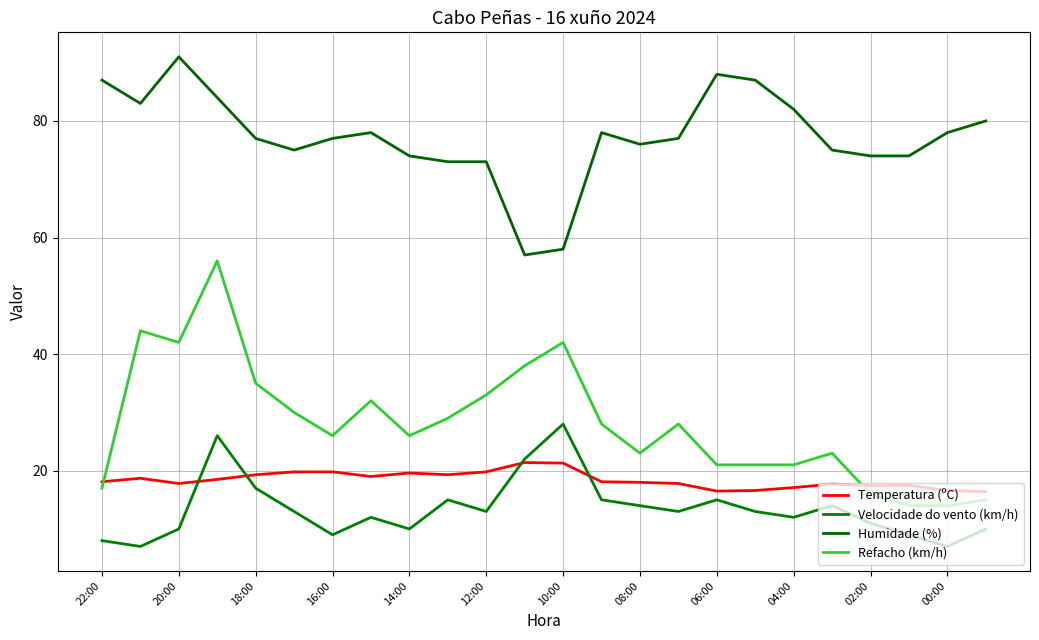

Is this an area chart (filled region under the line)?

No